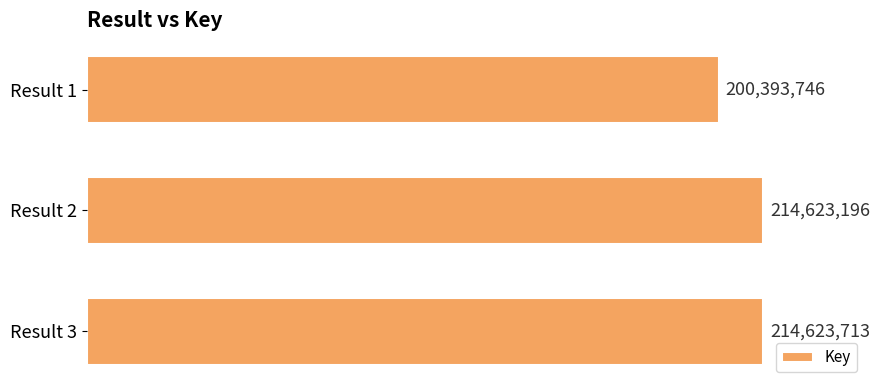

What is the sum of all values?

629640655